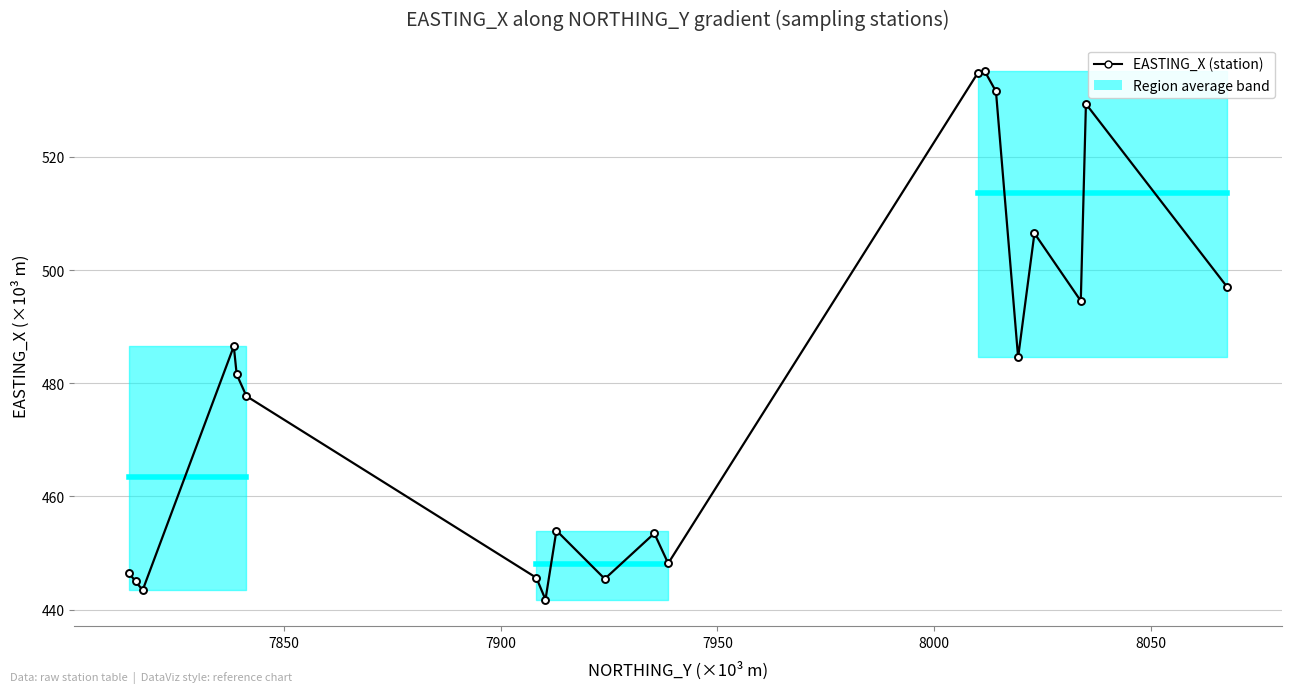

How many values are below 481?

10